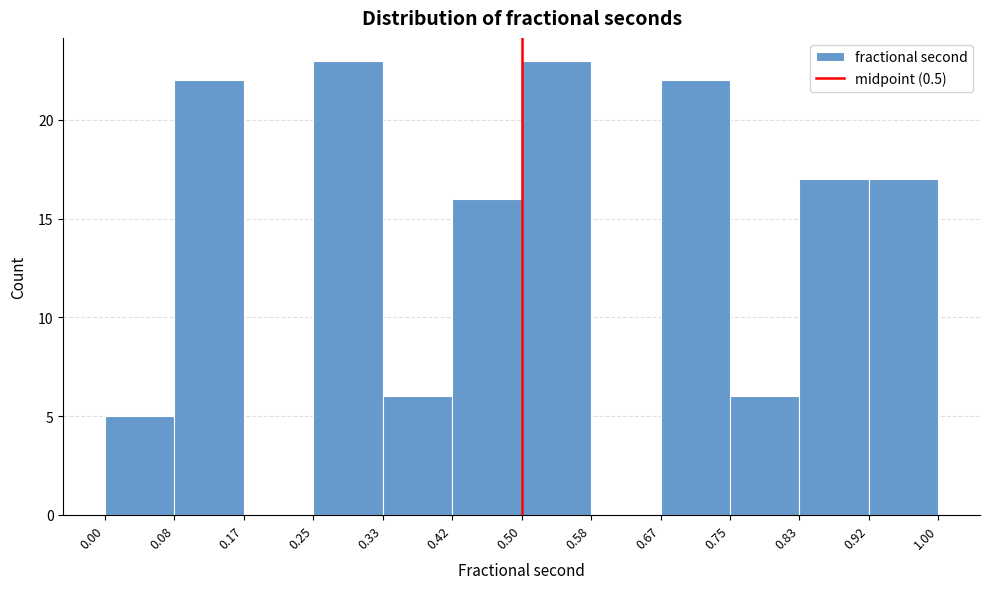

Reading left to right, list every bar in this chart as the range it spans on the x-axis followed by its height. The values are not printed on the chart, so give them approximately, as read against the axis.

0.00 to 0.08: 5
0.08 to 0.17: 22
0.17 to 0.25: 0
0.25 to 0.33: 23
0.33 to 0.42: 6
0.42 to 0.50: 16
0.50 to 0.58: 23
0.58 to 0.67: 0
0.67 to 0.75: 22
0.75 to 0.83: 6
0.83 to 0.92: 17
0.92 to 1.00: 17